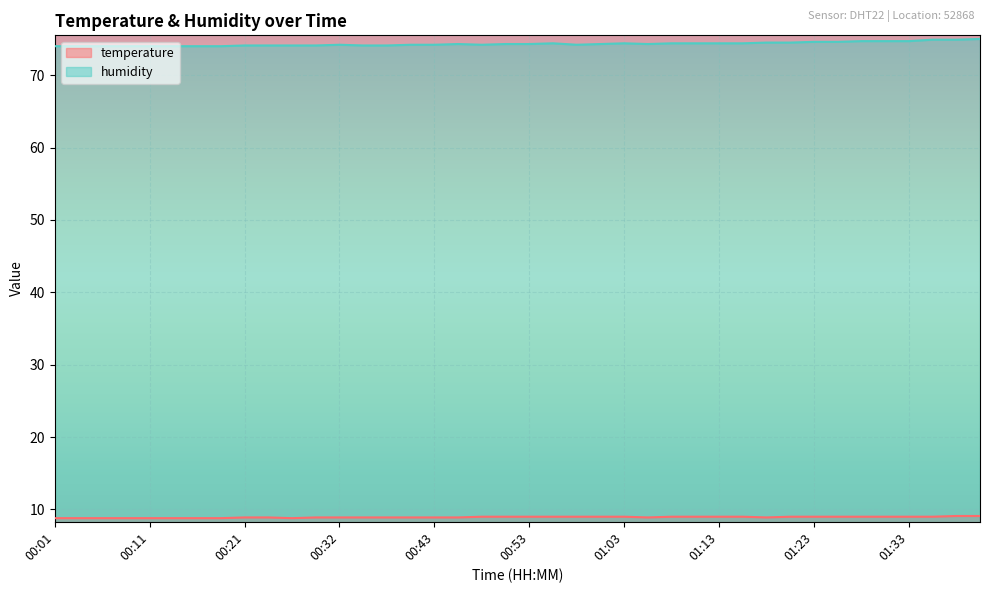

True or false: humidity and temperature intersect in this chart.

False